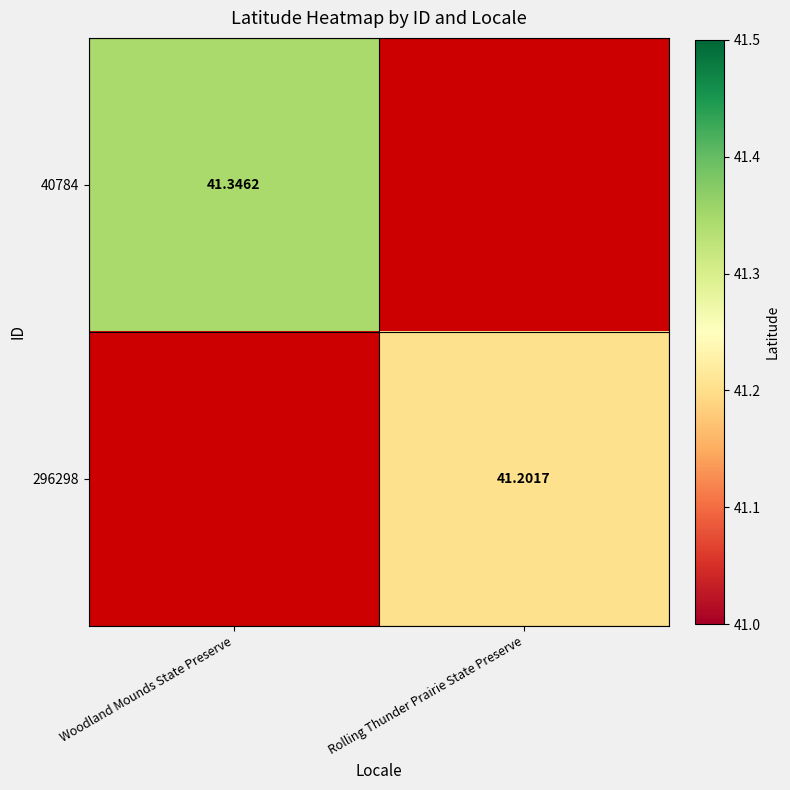

Between Woodland Mounds State Preserve and Rolling Thunder Prairie State Preserve, which is larger?

Woodland Mounds State Preserve